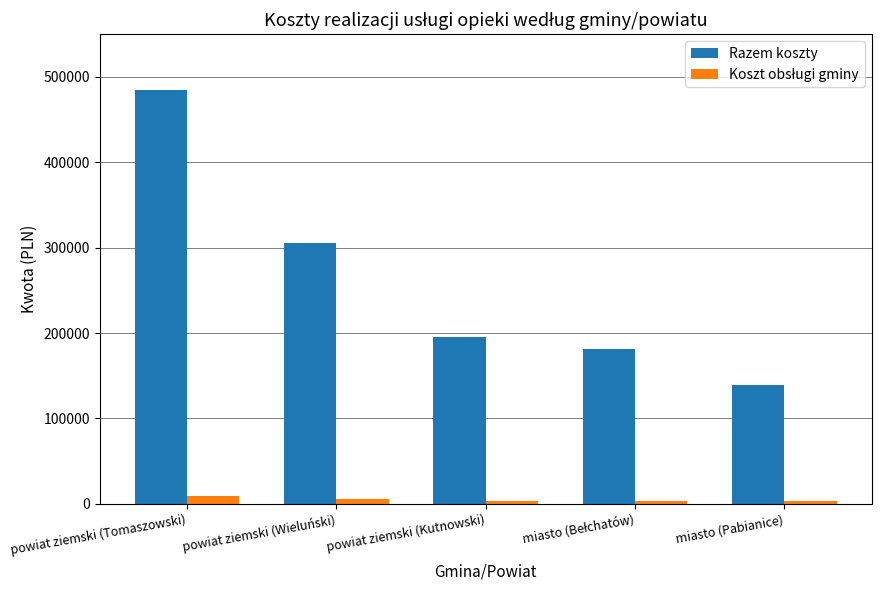

The value of Razem koszty at powiat ziemski (Tomaszowski) is 175738.7. True or false?

False